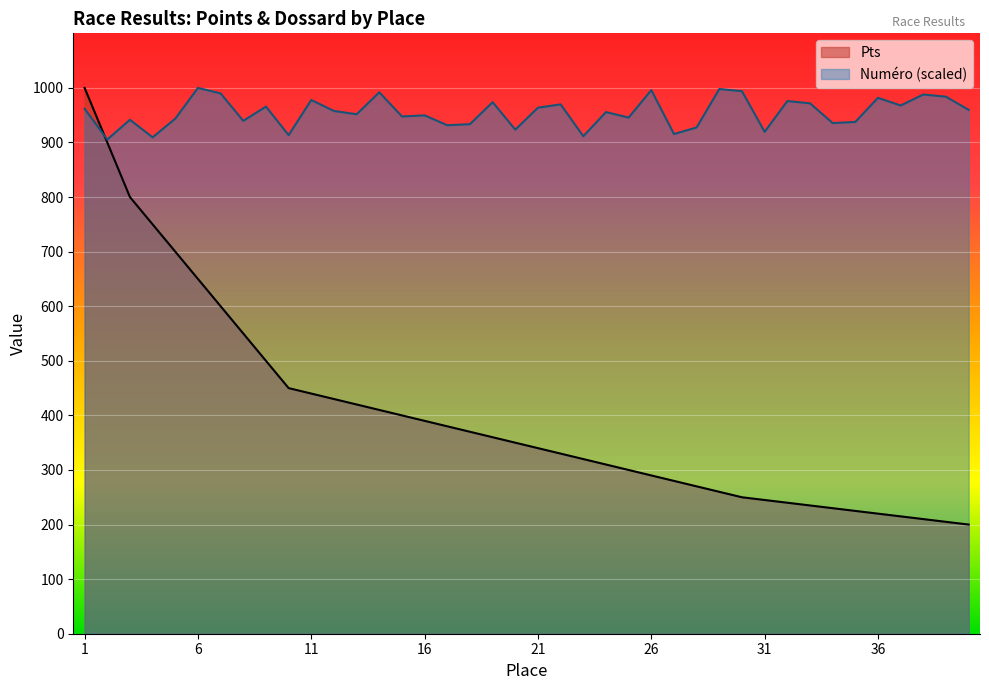

How many series are shown in this chart?

2